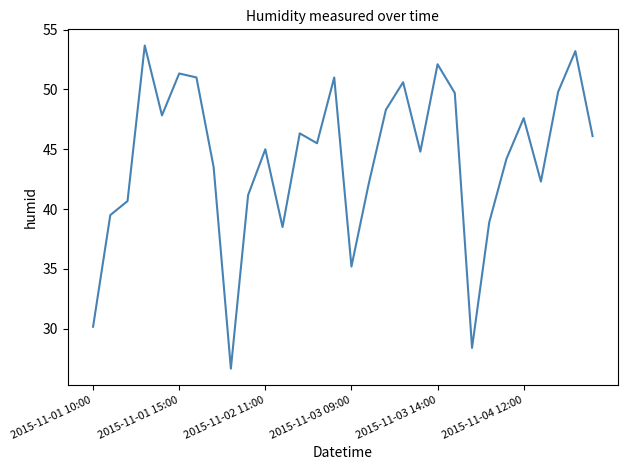

What is the difference between the maximum and minimum values?

27.0